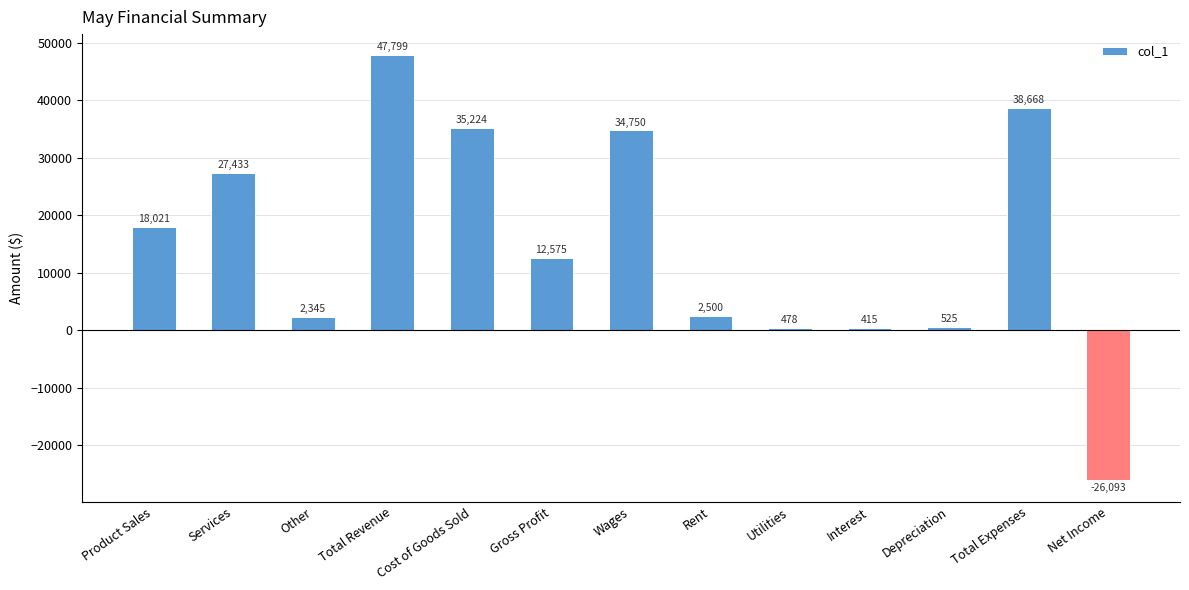

What is the label of the 13th bar from the right?

Product Sales